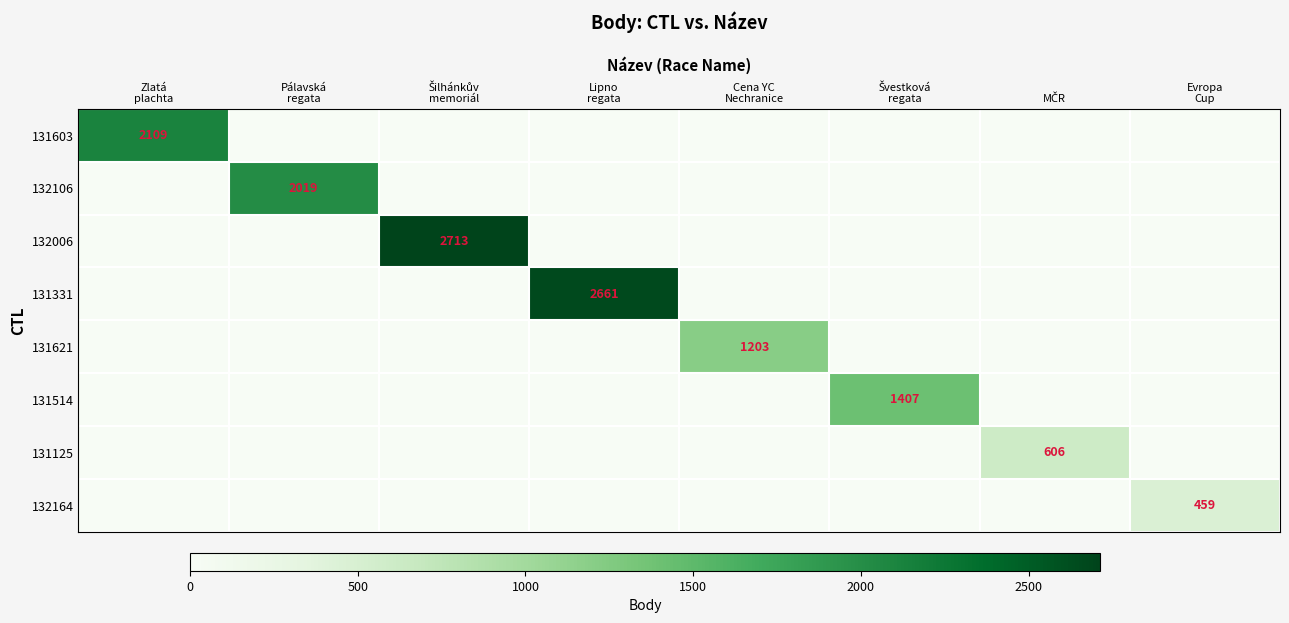

How many series are shown in this chart?

8